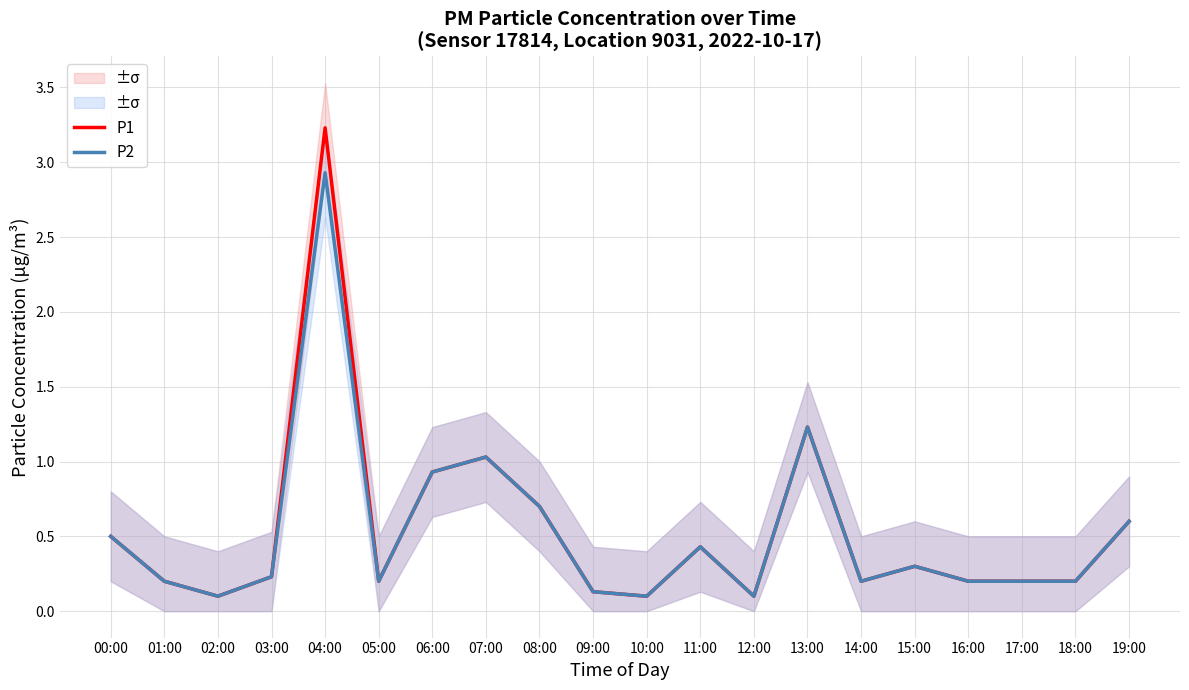

True or false: P1 and P2 cross at least once.

False